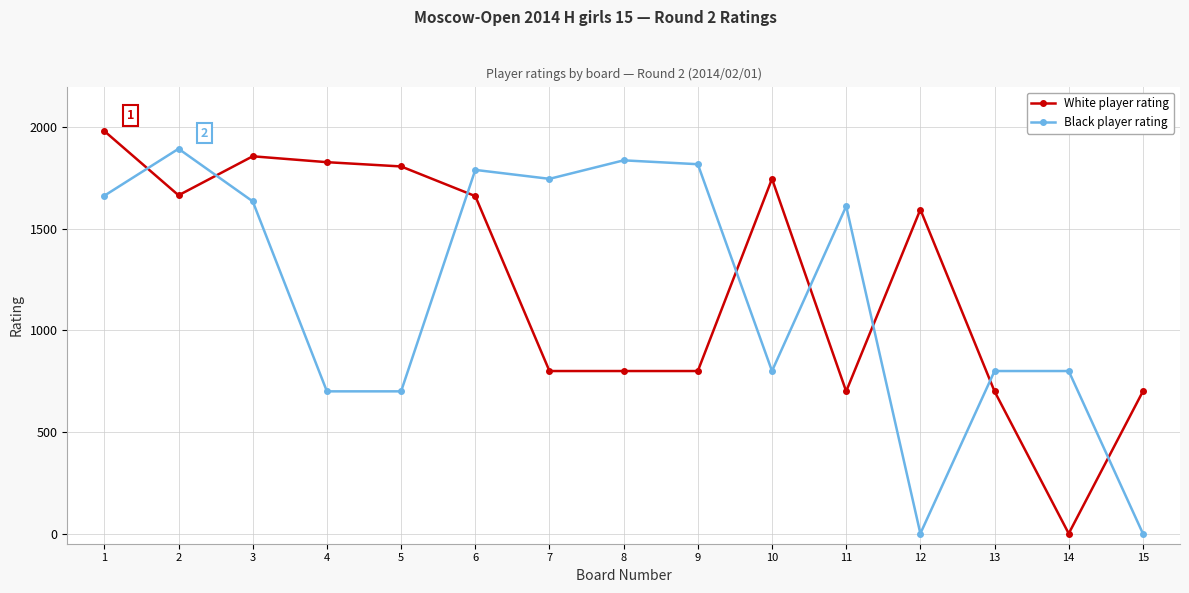

What is the greatest value displayed?

1981